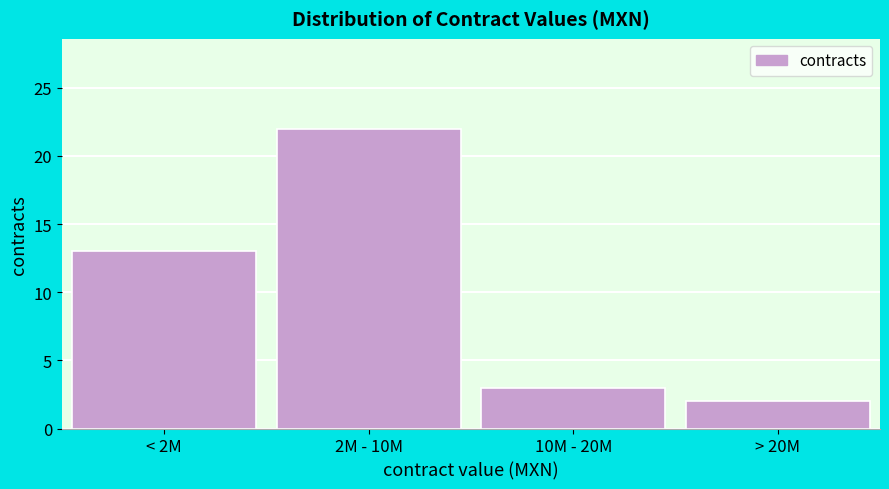

Reading right to left, list all the values displayed in this chart.

2	3	22	13